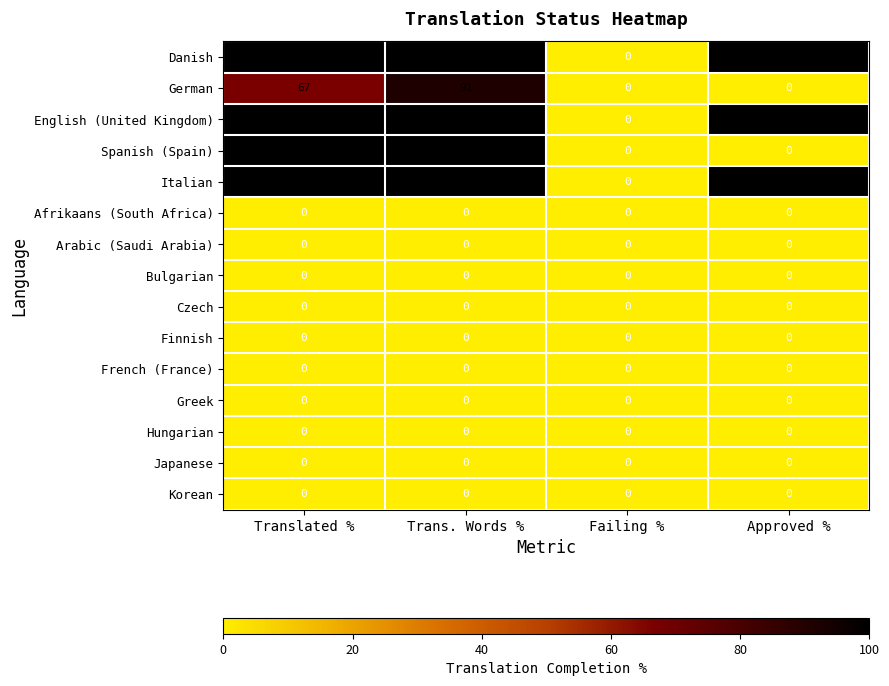

What is the difference between the highest and lowest values at Approved %?

100